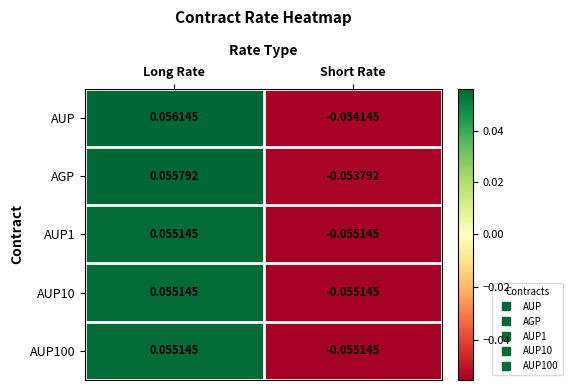

At which category is the sum across all series the highest?

Long Rate